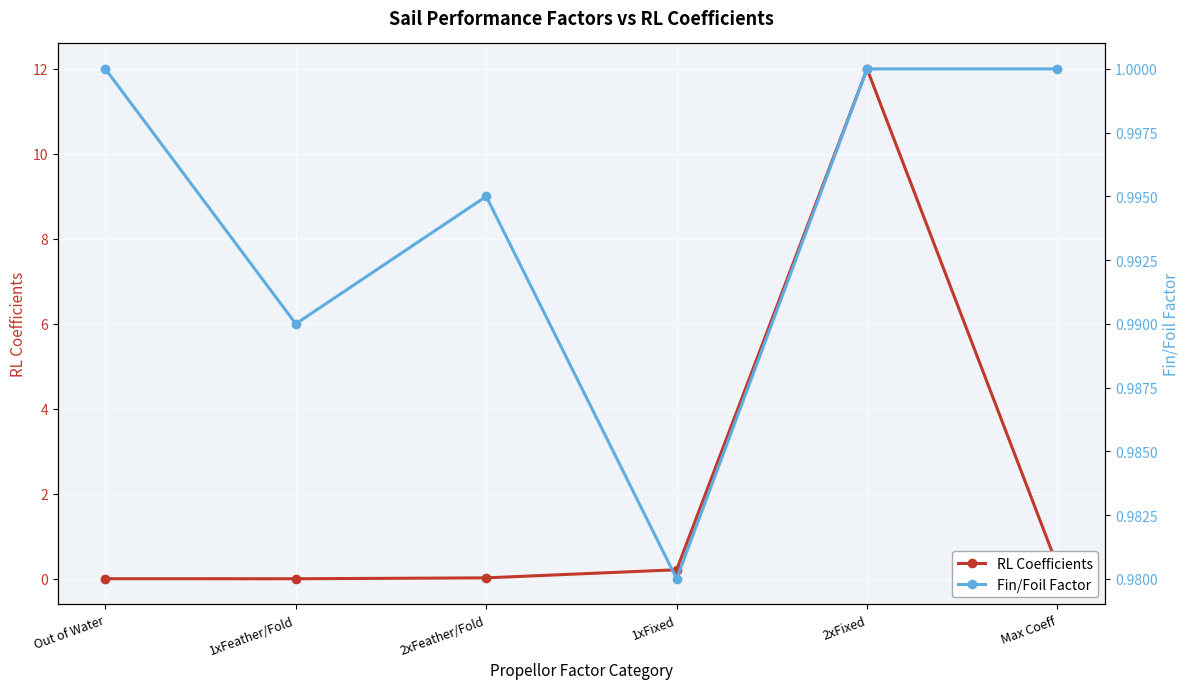

At which label is RL Coefficients closest to 5?

Max Coeff